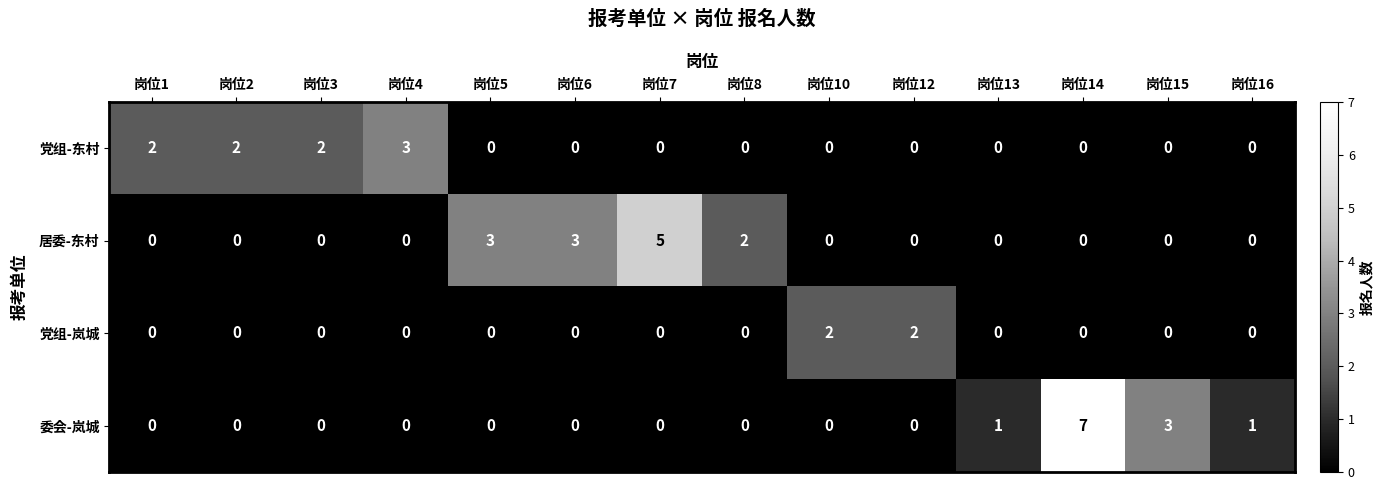

Rank the series by their maximum value, from highest to lowest.

委会-岚城, 居委-东村, 党组-东村, 党组-岚城